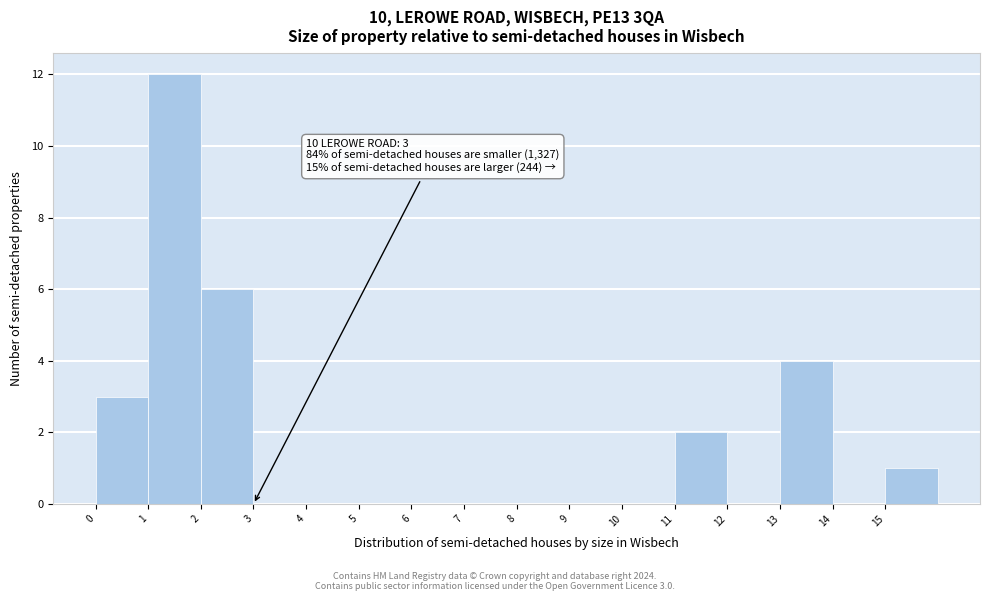

Over which range of the x-axis is the bar tallest?

1 to 2